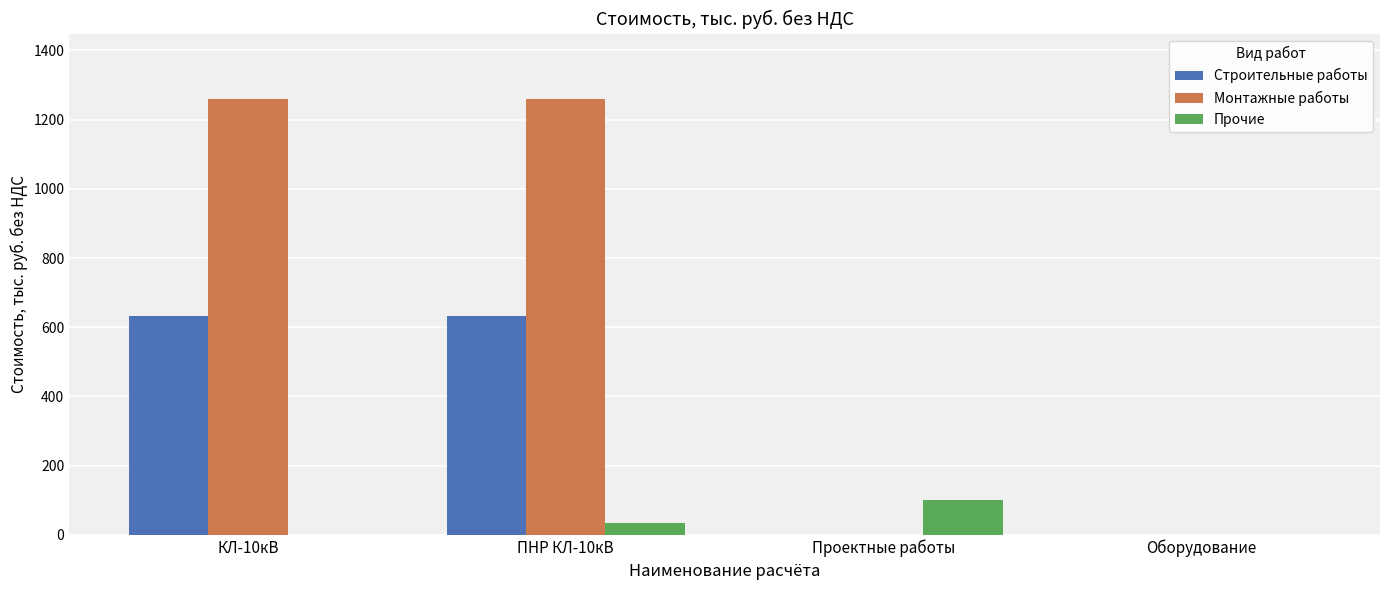

At which category is the sum across all series the highest?

ПНР КЛ-10кВ